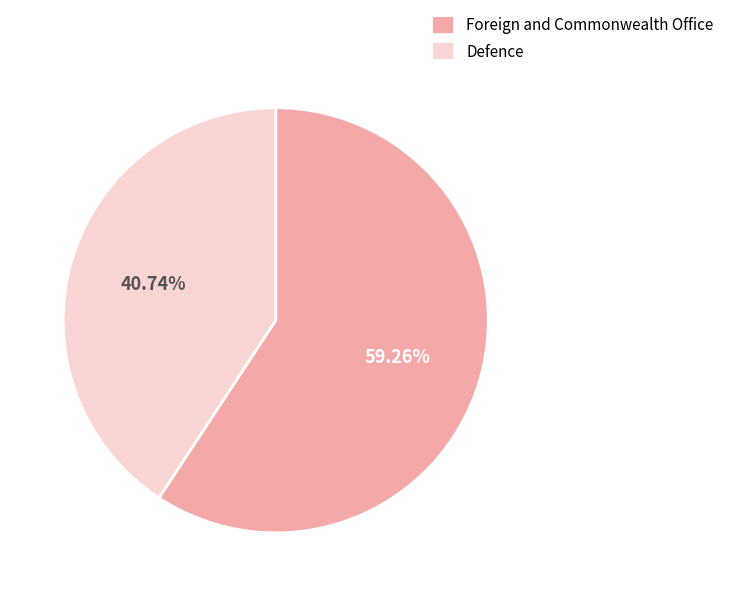

Which slice is the smallest?

Defence